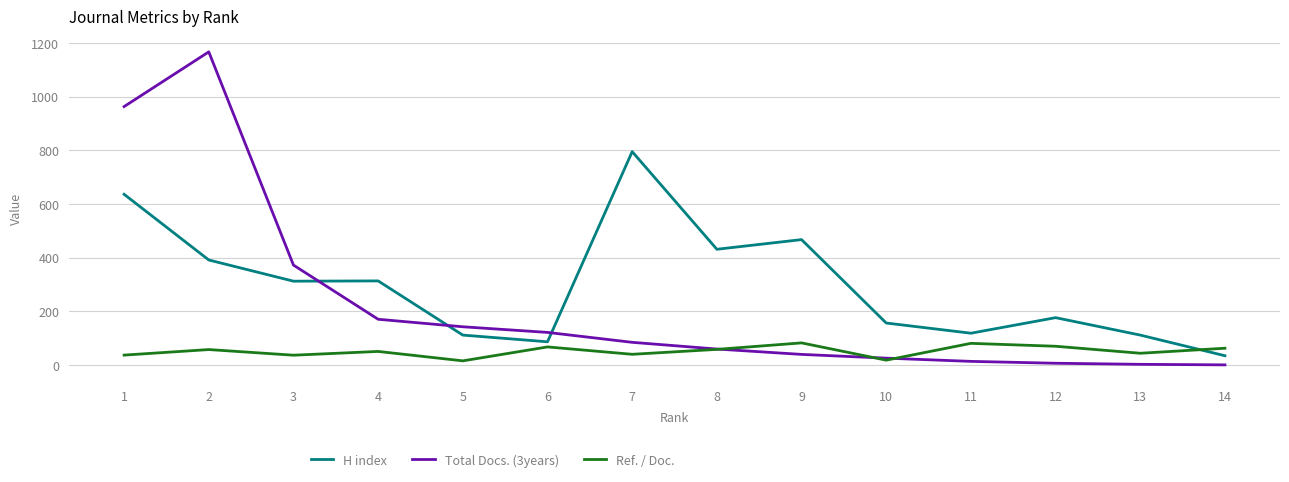

Which category has the highest value in the Total Docs. (3years) series?

2